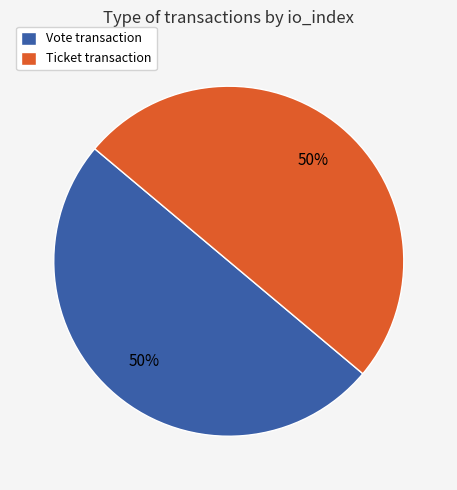

To the nearest percent, what is the average slice percentage?

50%